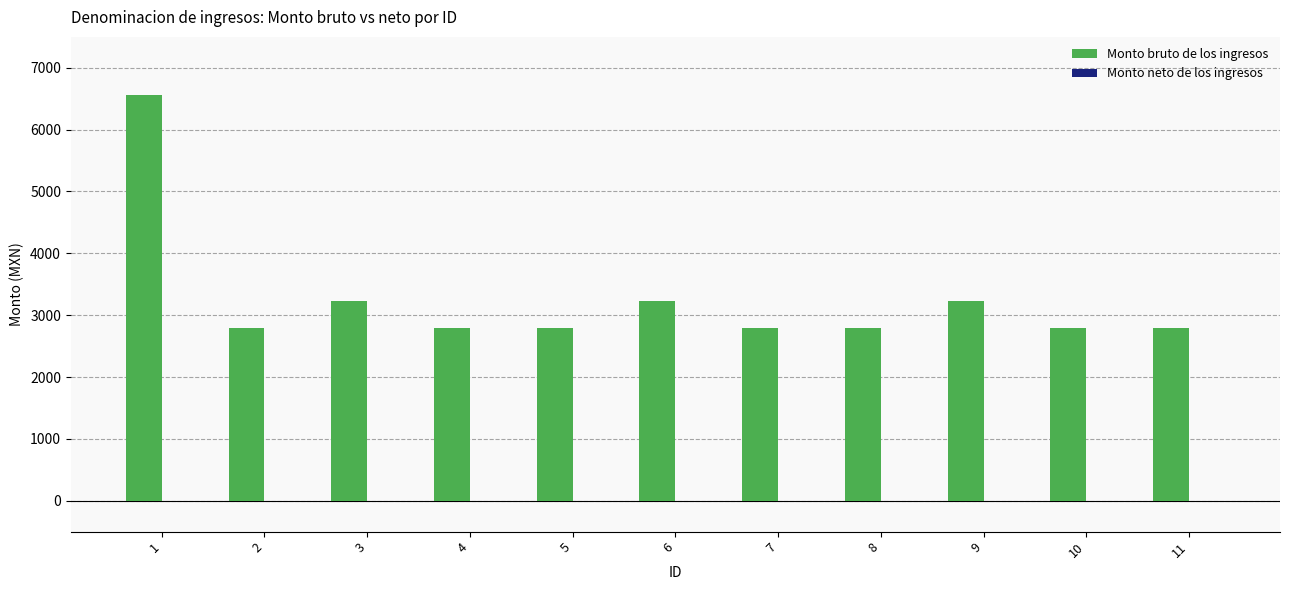

Count the number of categories in the chart.

11